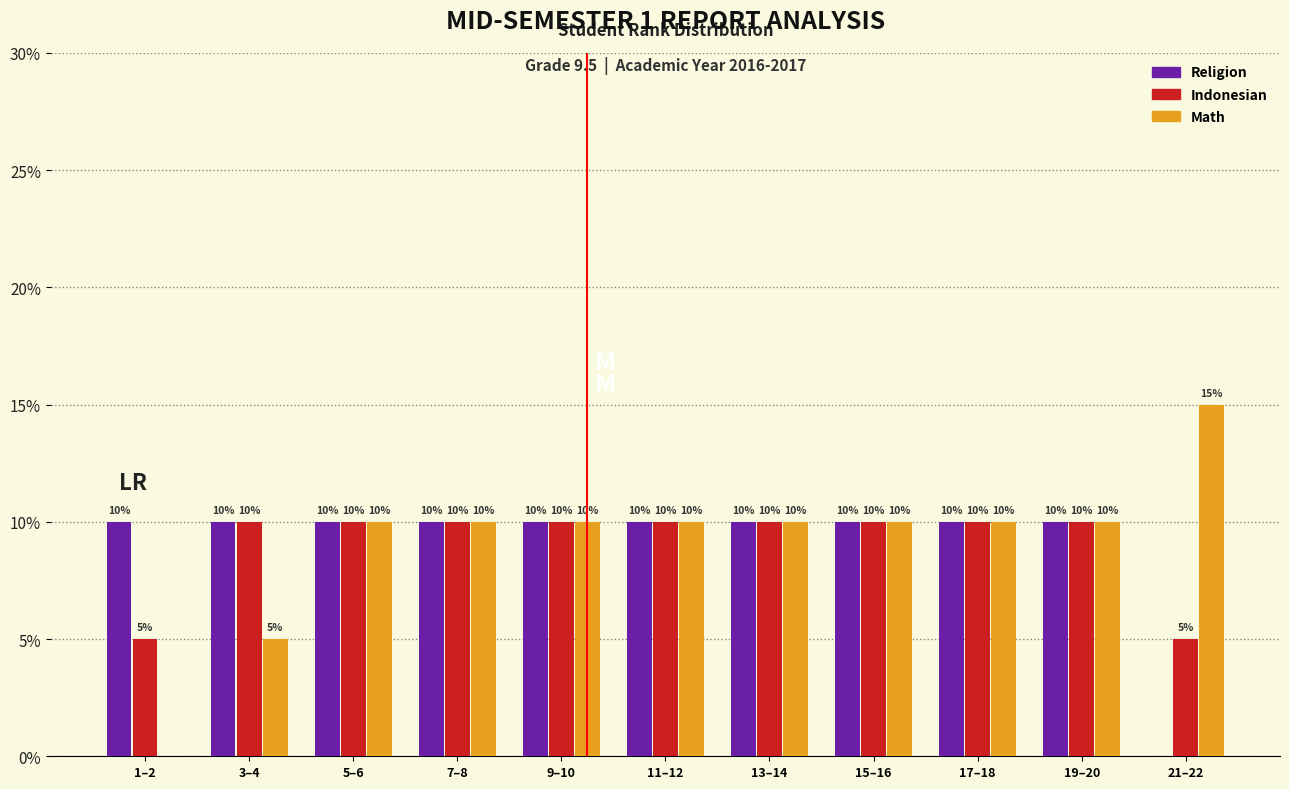

Are the bars horizontal?

No